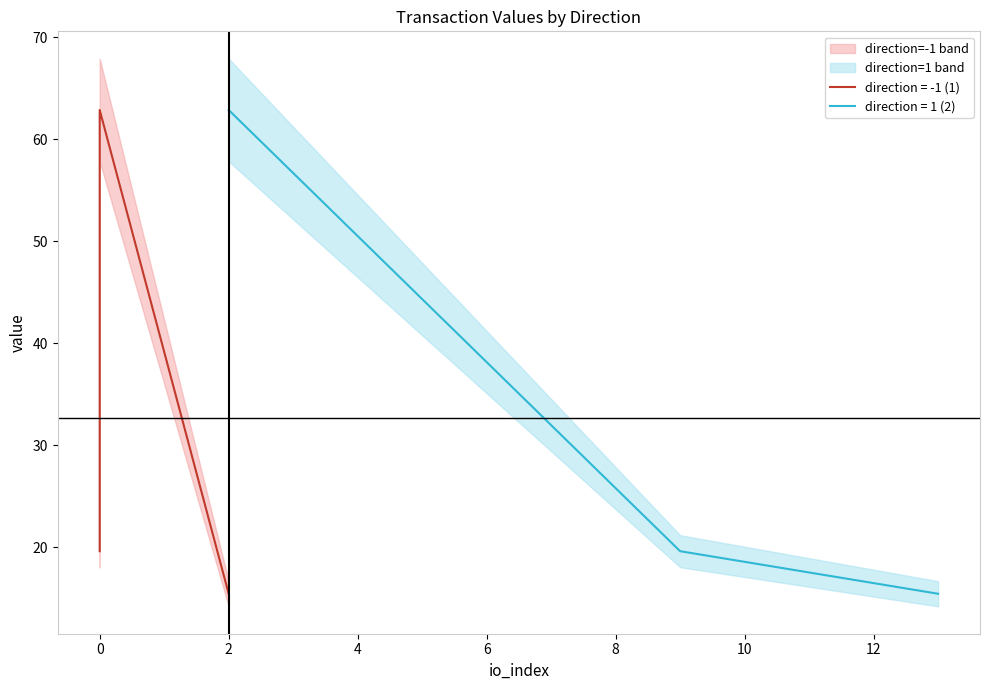

What is the difference between the highest and lowest values at 3?

10.6